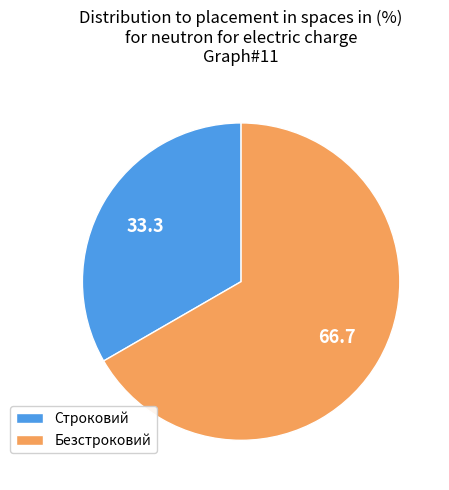

How many slices are in this pie chart?

2